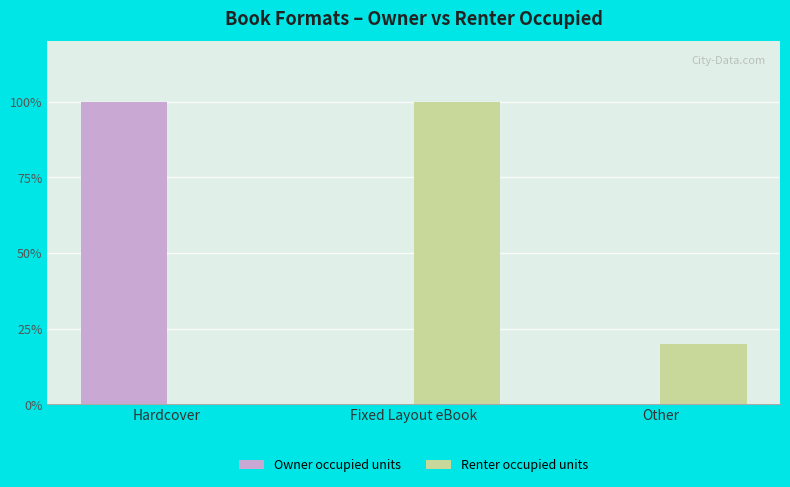

Which label corresponds to the largest value in the chart?

Hardcover